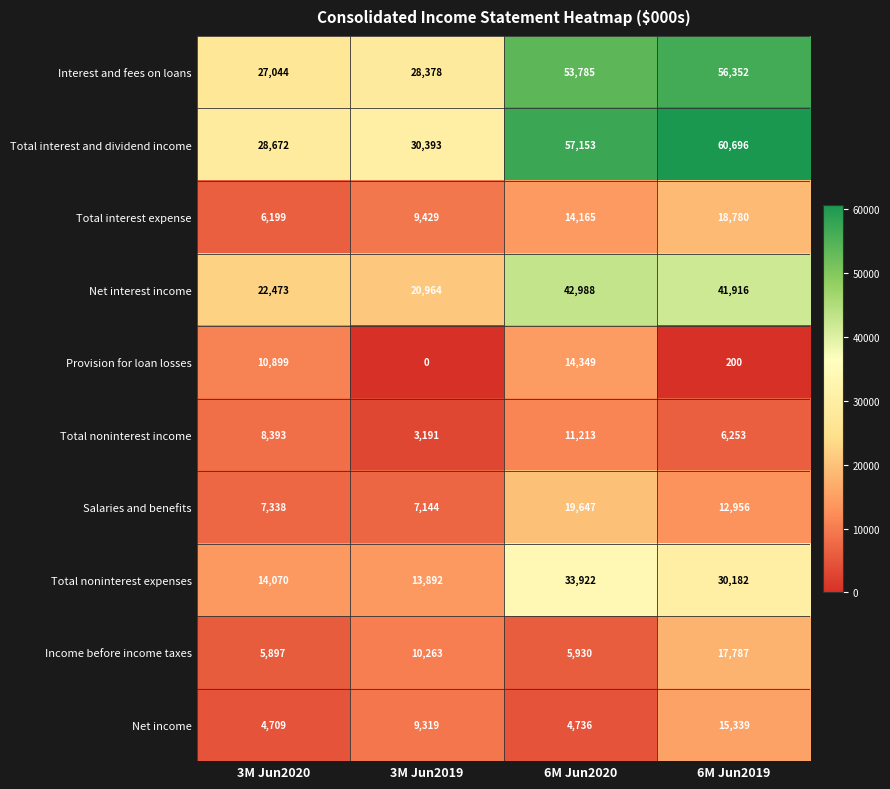

What is the spread (max minus min) of values at 3M Jun2019?

30393